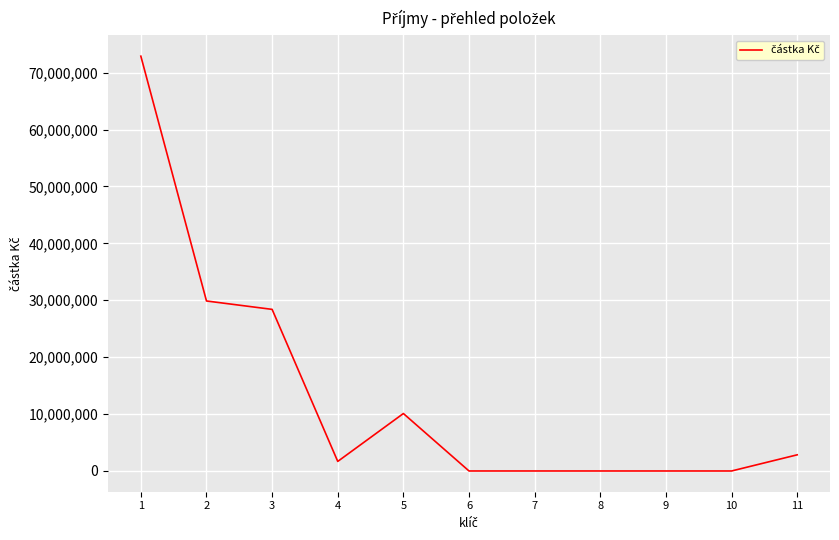

What is the difference between the values at 8 and 1?

72903880.9